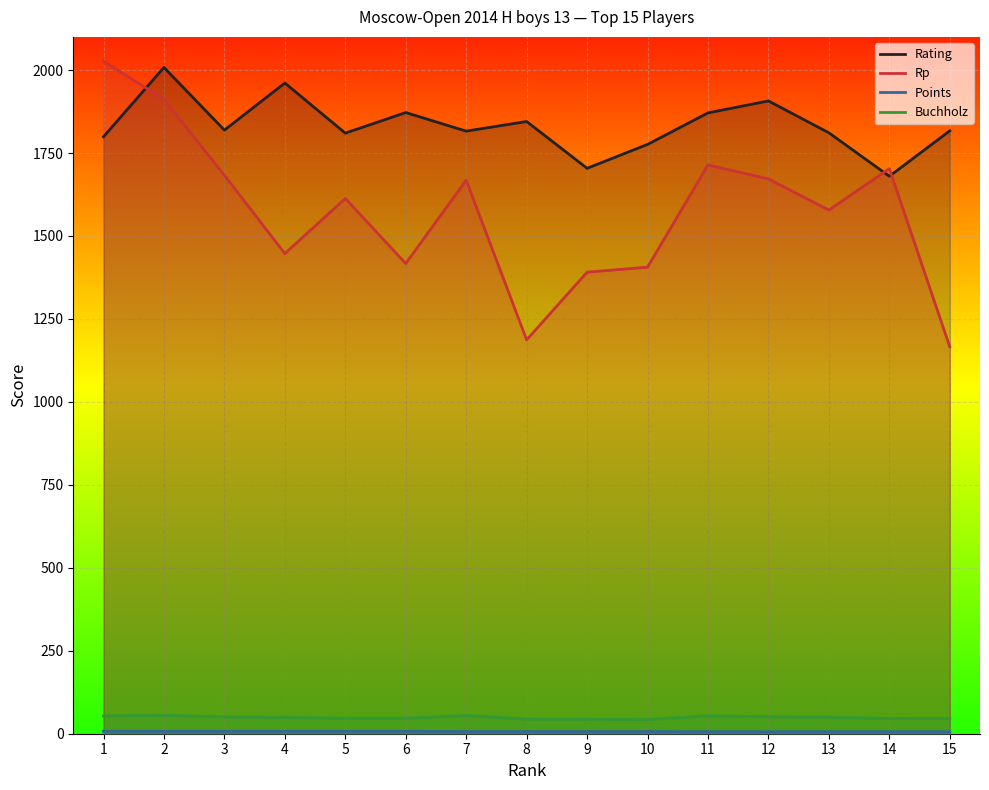

Between 12 and 10, which is larger?

12